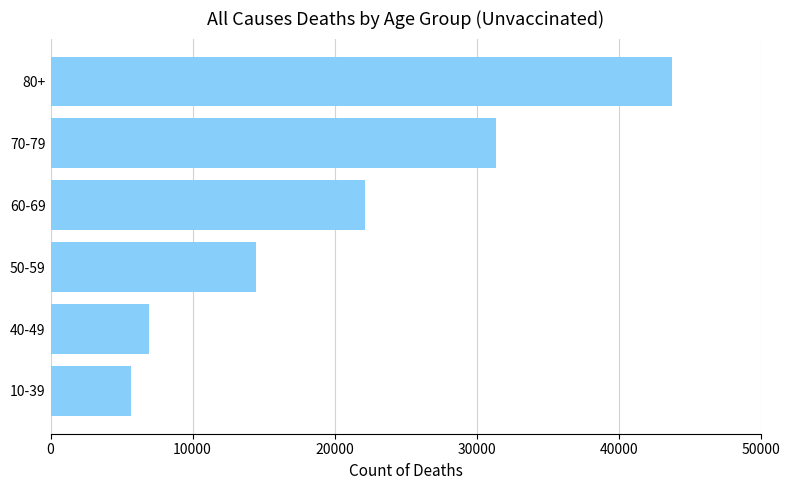

What is the smallest value displayed?

5678